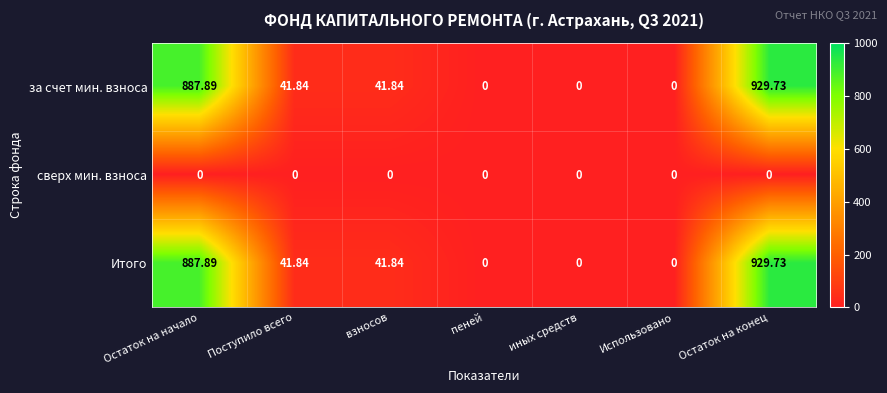

What is the spread (max minus min) of values at Поступило всего?

41.8